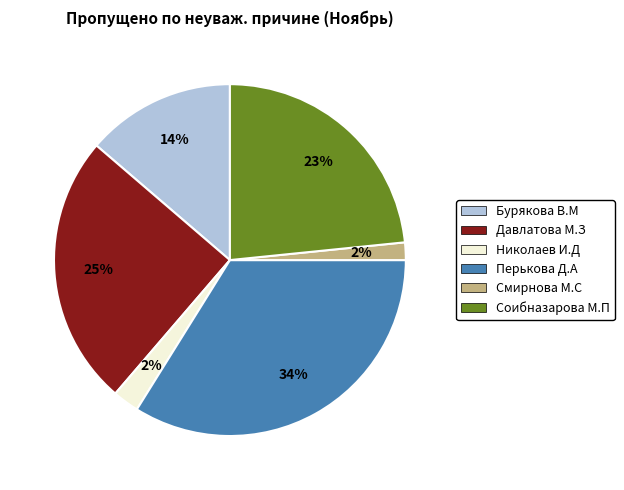

Count the number of slices in the pie.

6